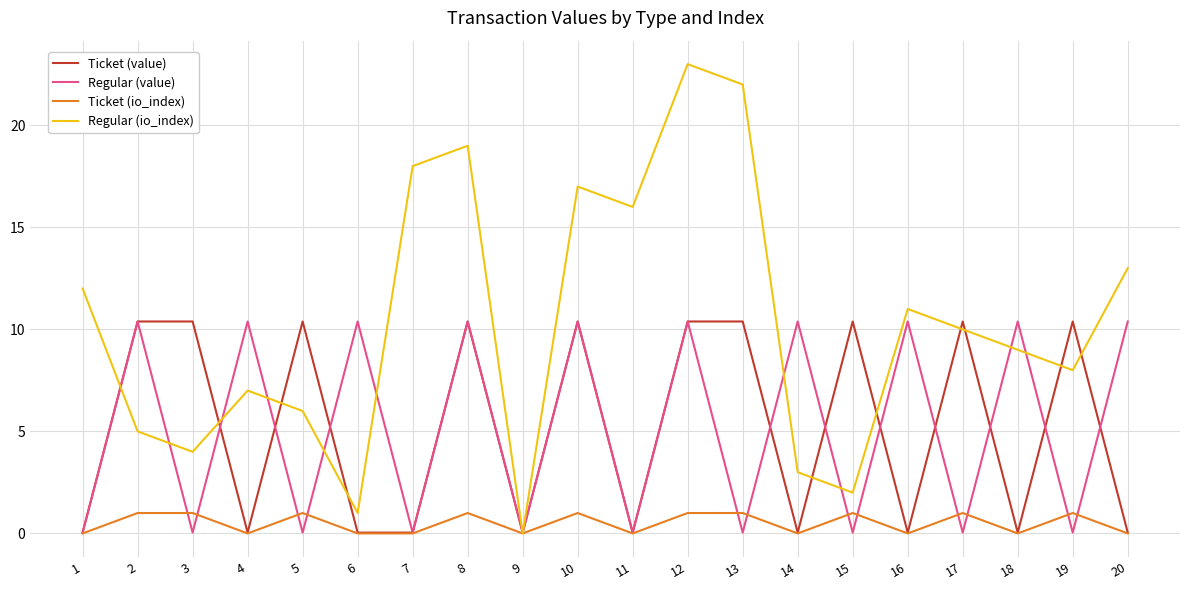

Is it true that Ticket (io_index) equals 0.0 at 14?

True